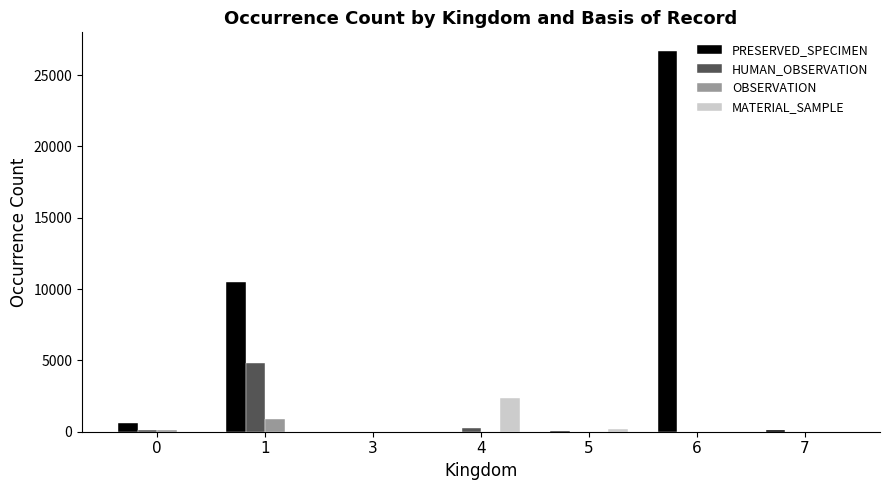

The MATERIAL_SAMPLE series shows 0 at 0. True or false?

True